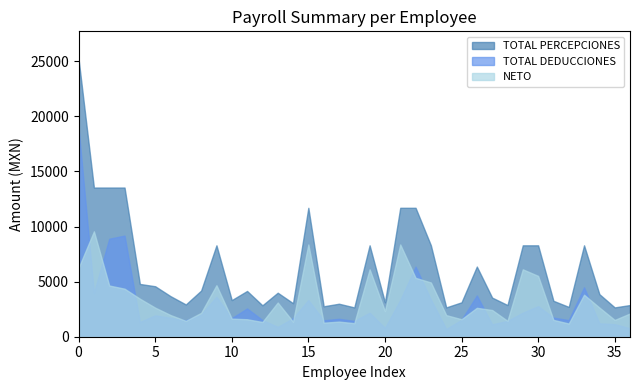

True or false: TOTAL DEDUCCIONES and TOTAL PERCEPCIONES cross at least once.

False